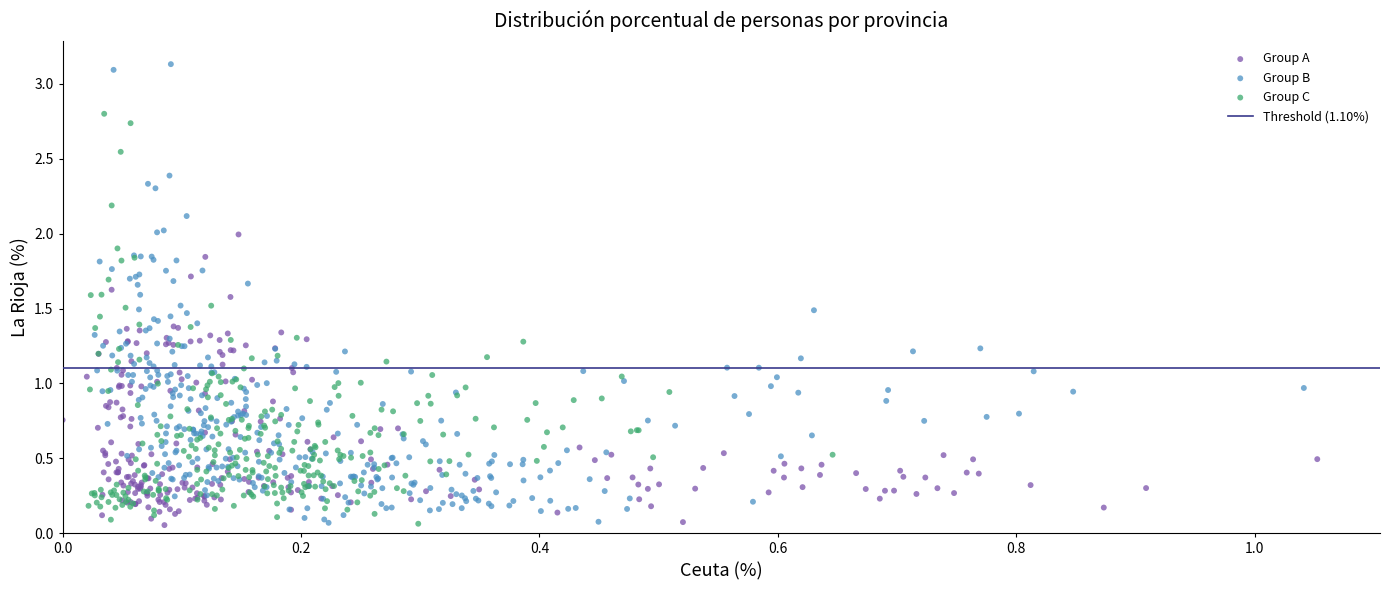

Which series has the largest Y range (max minus min)?

Group B